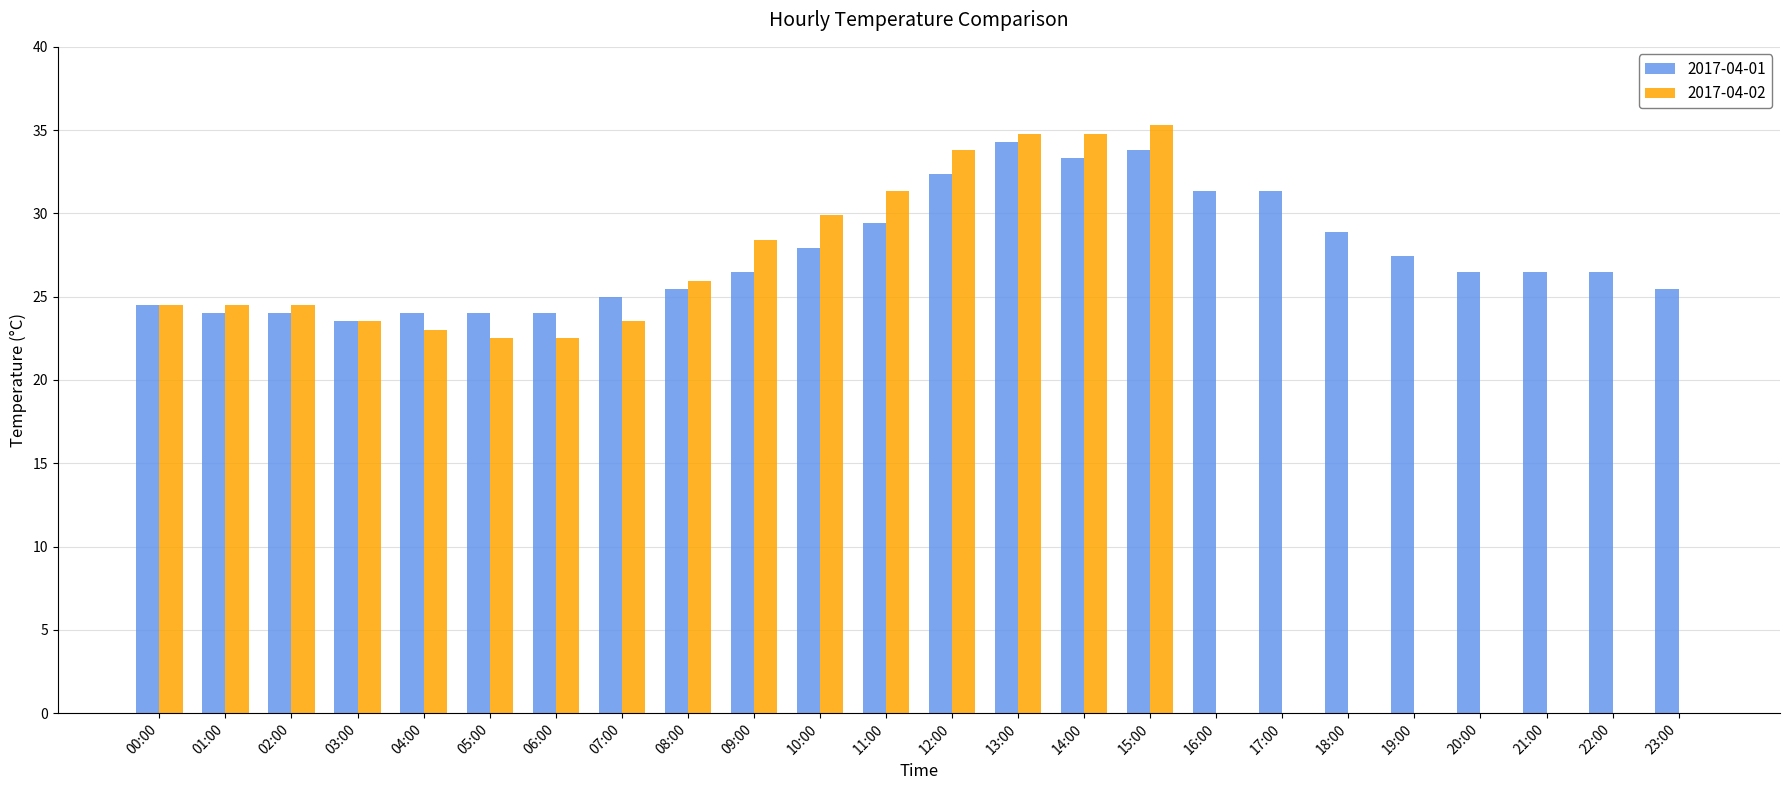

What are all the series names shown in the legend?

2017-04-01, 2017-04-02